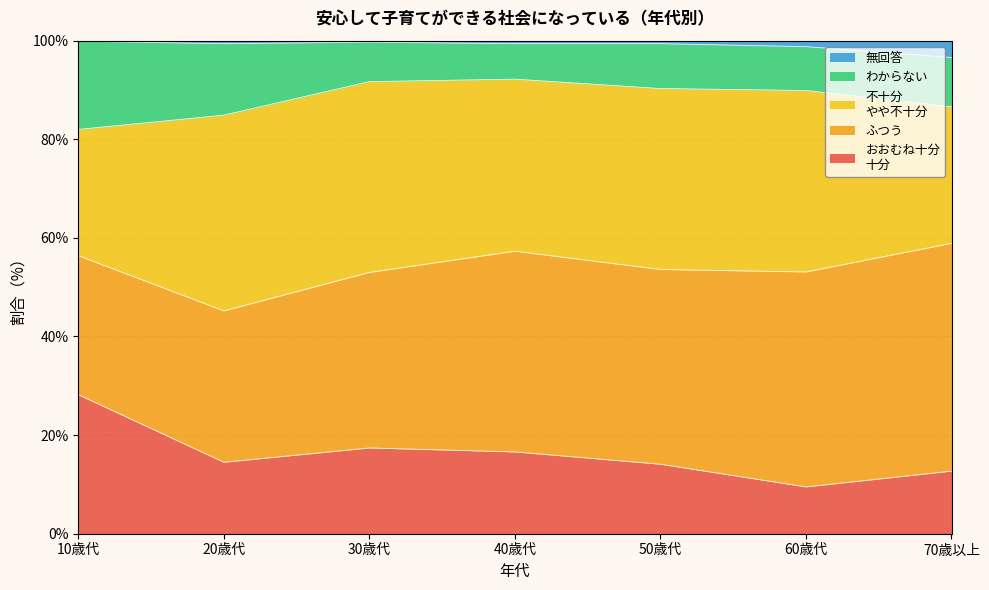

What is the total value across all series at 60歳代?

100.0